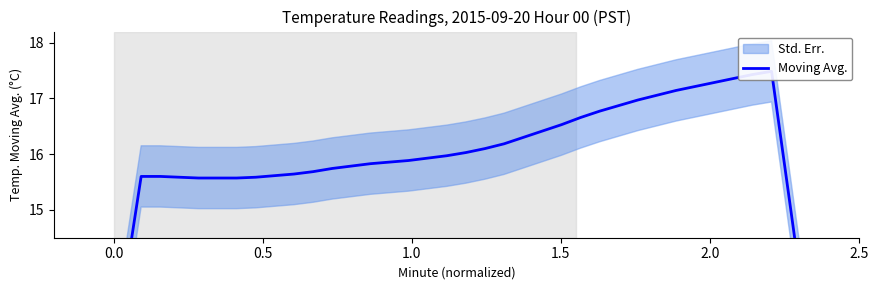

Reading left to right, what are all the values shown in this chart?

8.9	11.1	13.4	15.6	15.6	15.6	15.6	15.6	15.6	15.6	15.6	15.6	15.7	15.7	15.8	15.8	15.9	15.9	15.9	16.0	16.0	16.1	16.2	16.3	16.4	16.5	16.7	16.8	16.9	17.0	17.1	17.1	17.2	17.3	17.4	17.4	17.5	15.0	12.5	10.0